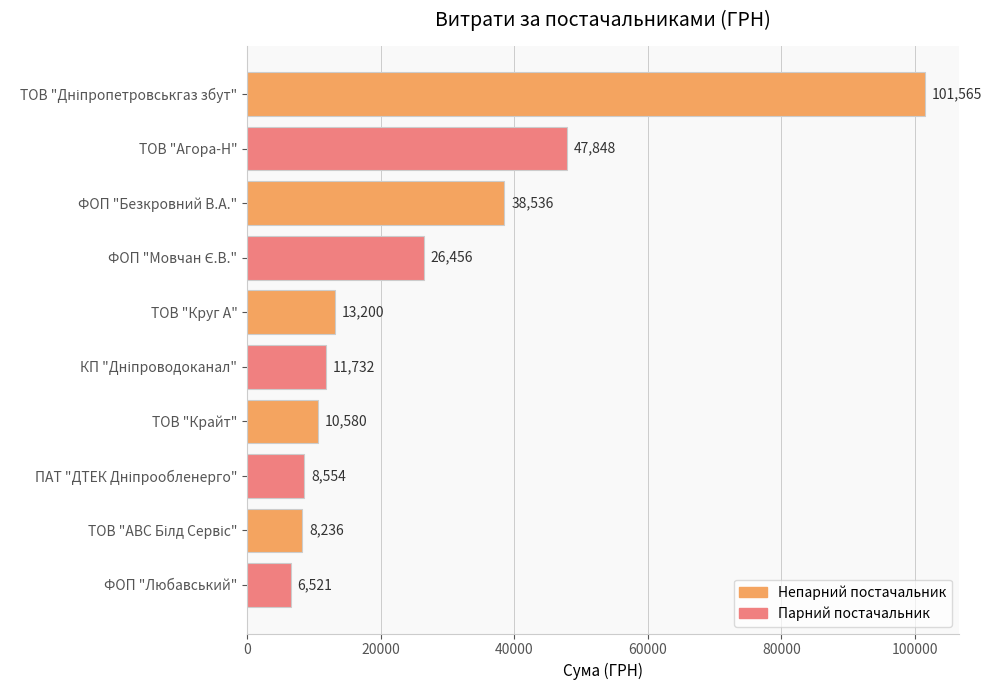

What is the label of the 8th bar from the bottom?

ФОП "Безкровний В.А."